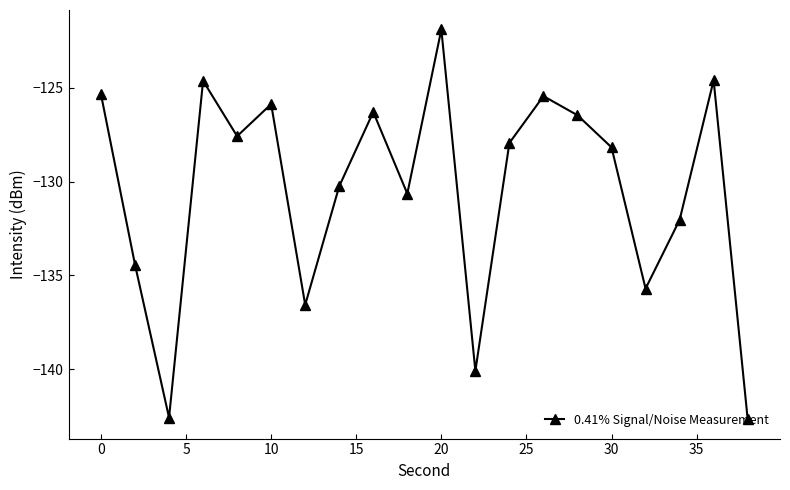

What is the greatest value displayed?

-121.9